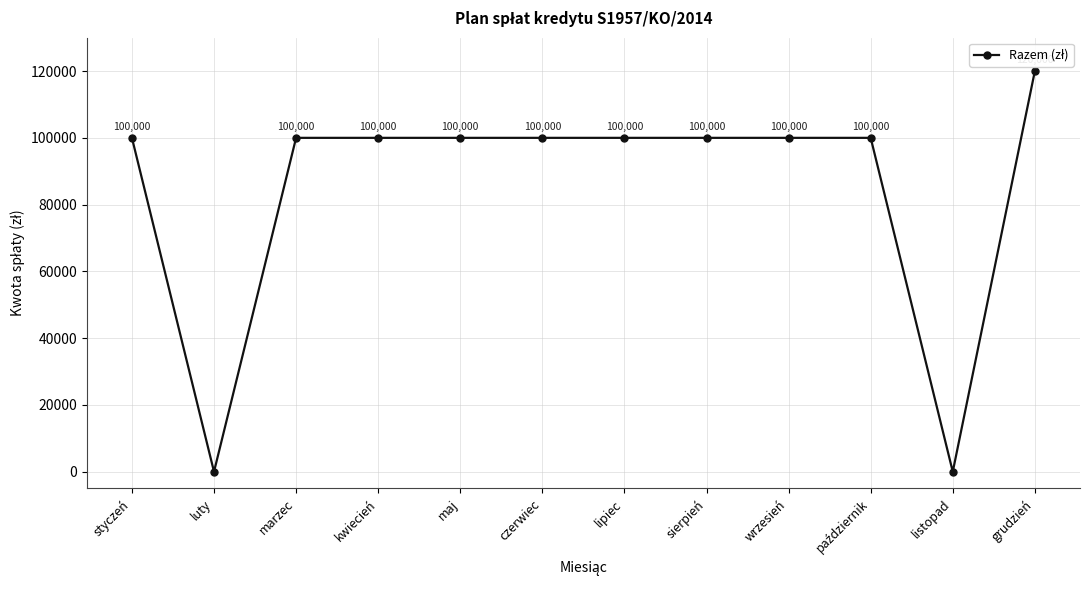

What value does the data have at czerwiec, to the nearest 100?

100000